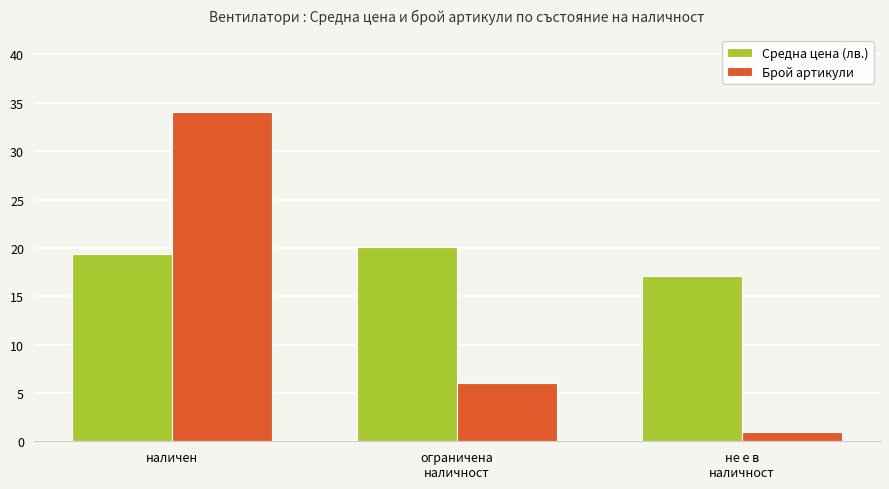

What is the label of the 1st bar from the left?

наличен